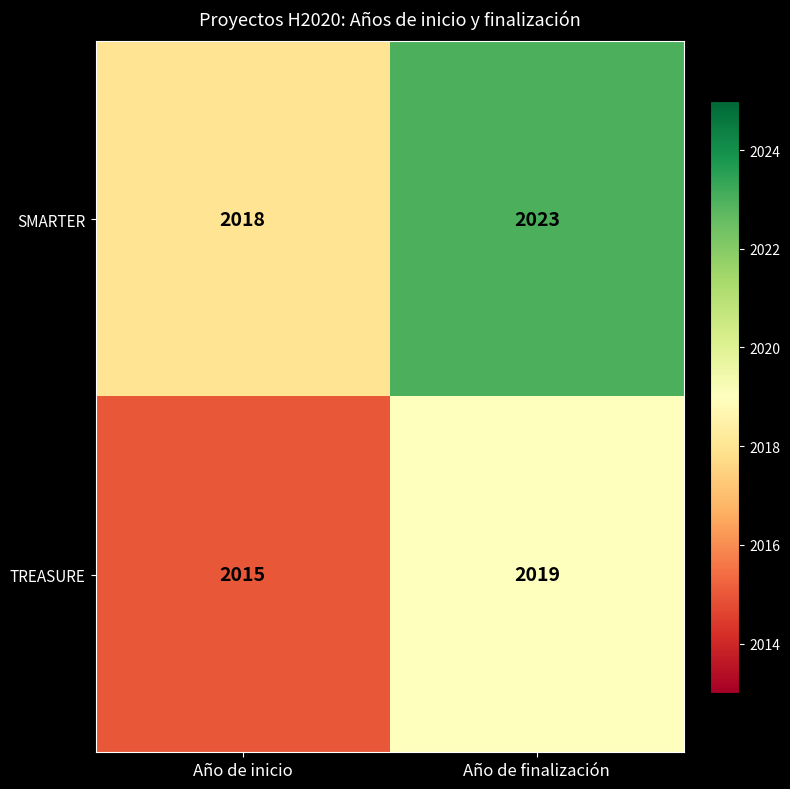

The value of TREASURE at Año de inicio is 917. True or false?

False